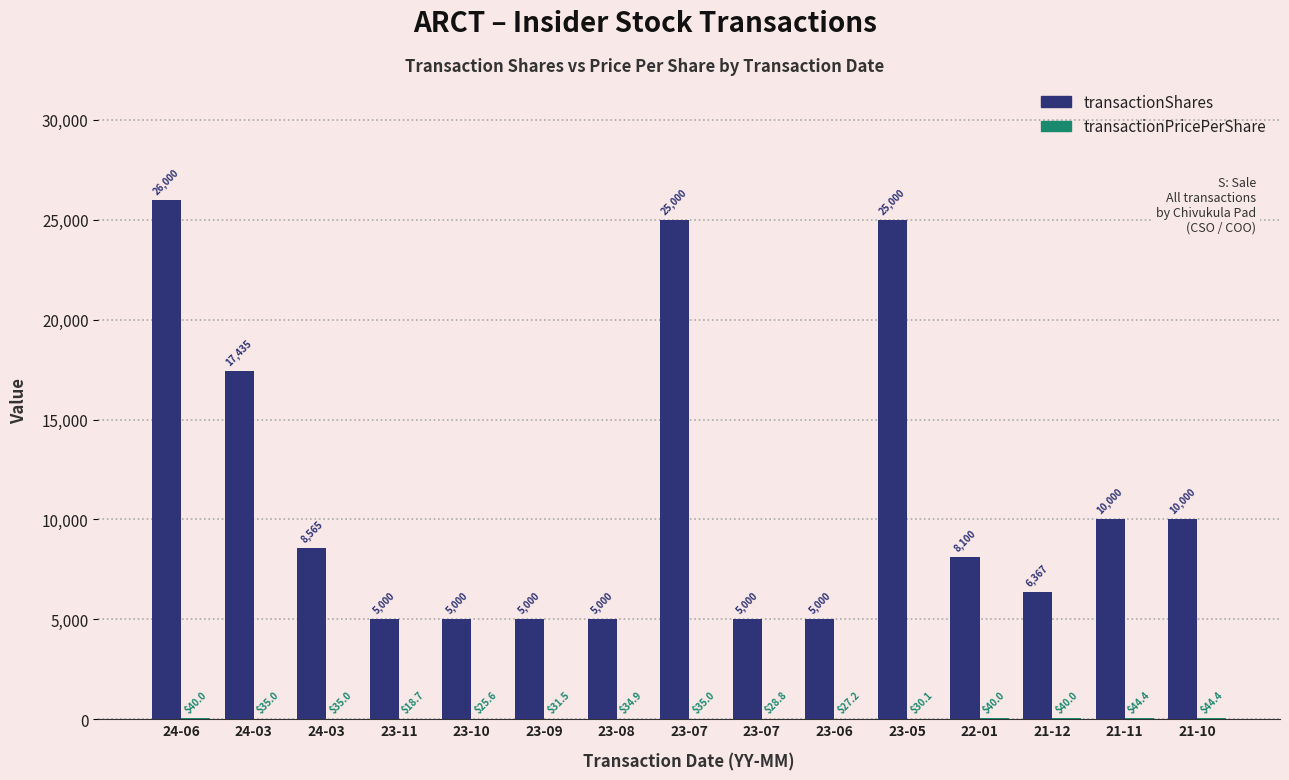

Which series has the widest spread of values?

transactionShares